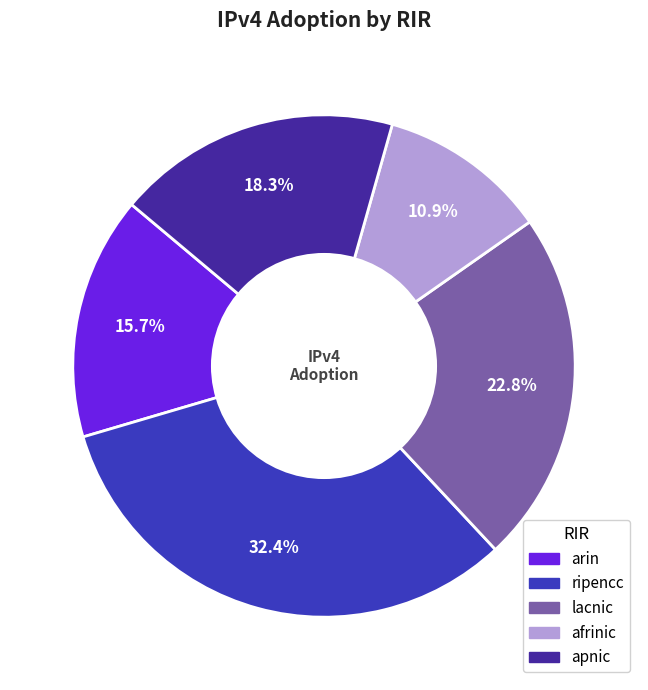

True or false: afrinic accounts for 11% of the total.

True